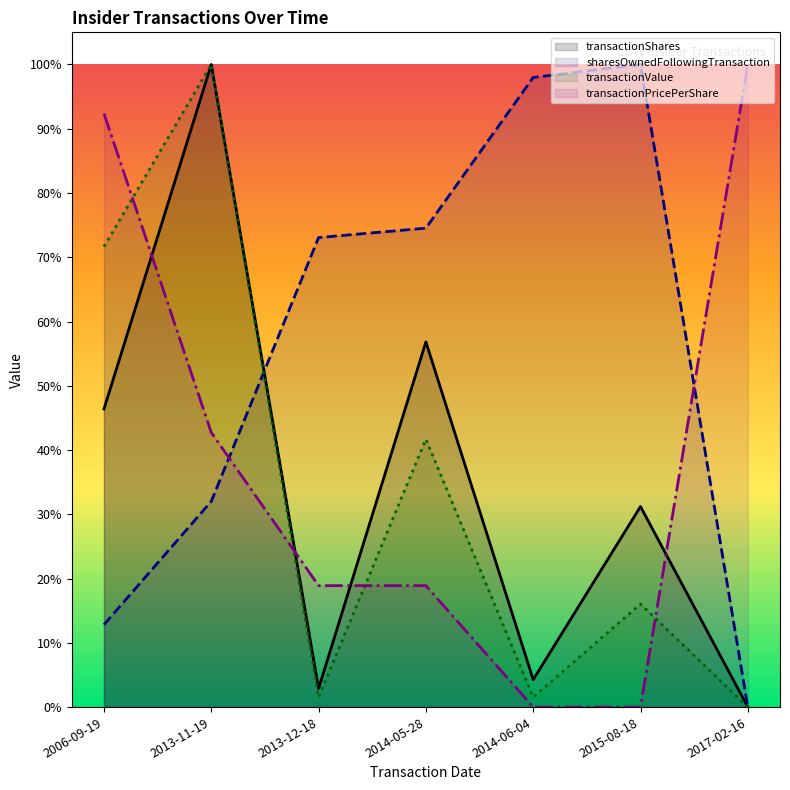

At which category does transactionValue reach its first local peak?

2013-11-19